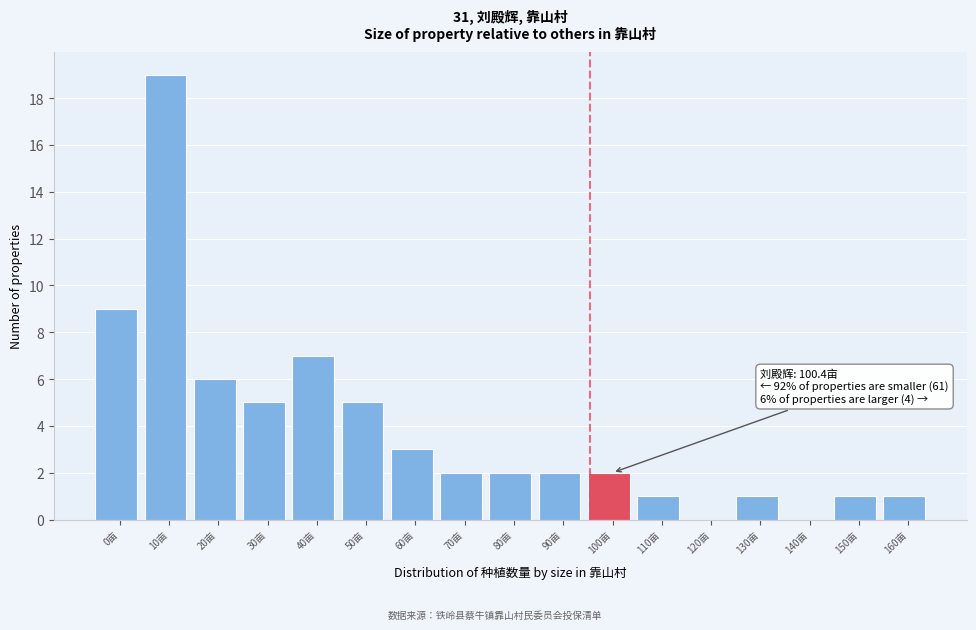

Reading left to right, extract all data points from this chart.

0亩=9	10亩=19	20亩=6	30亩=5	40亩=7	50亩=5	60亩=3	70亩=2	80亩=2	90亩=2	100亩=2	110亩=1	120亩=0	130亩=1	140亩=0	150亩=1	160亩=1